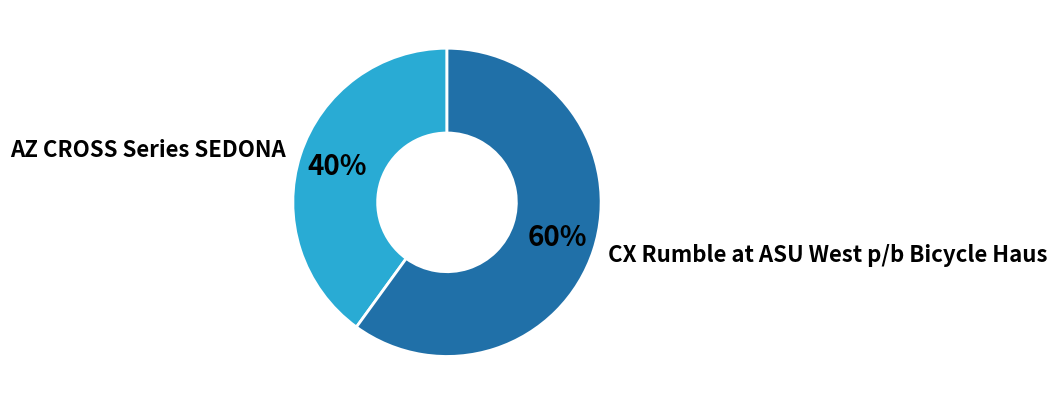

True or false: AZ CROSS Series SEDONA accounts for 40% of the total.

True